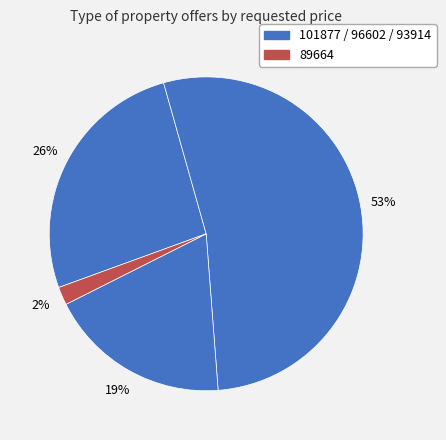

Count the number of slices in the pie.

4